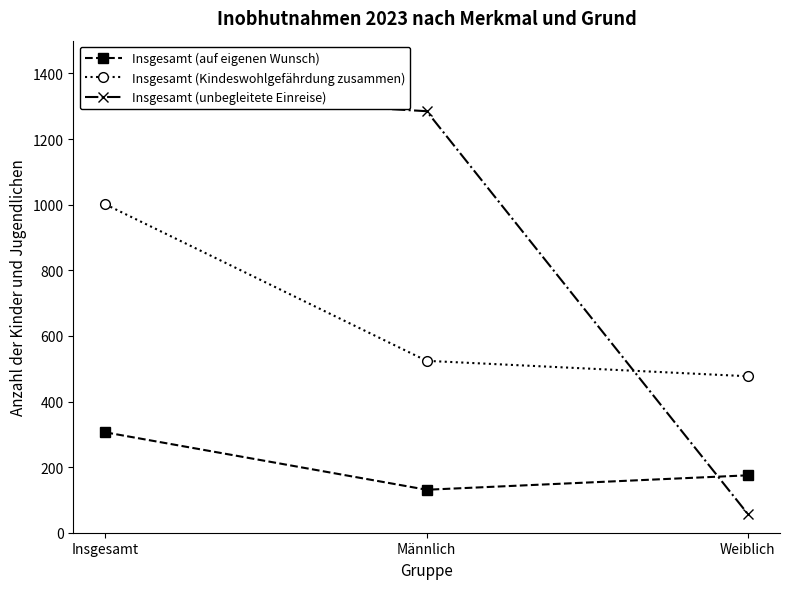

The Insgesamt (unbegleitete Einreise) series shows 1342 at Insgesamt. True or false?

True